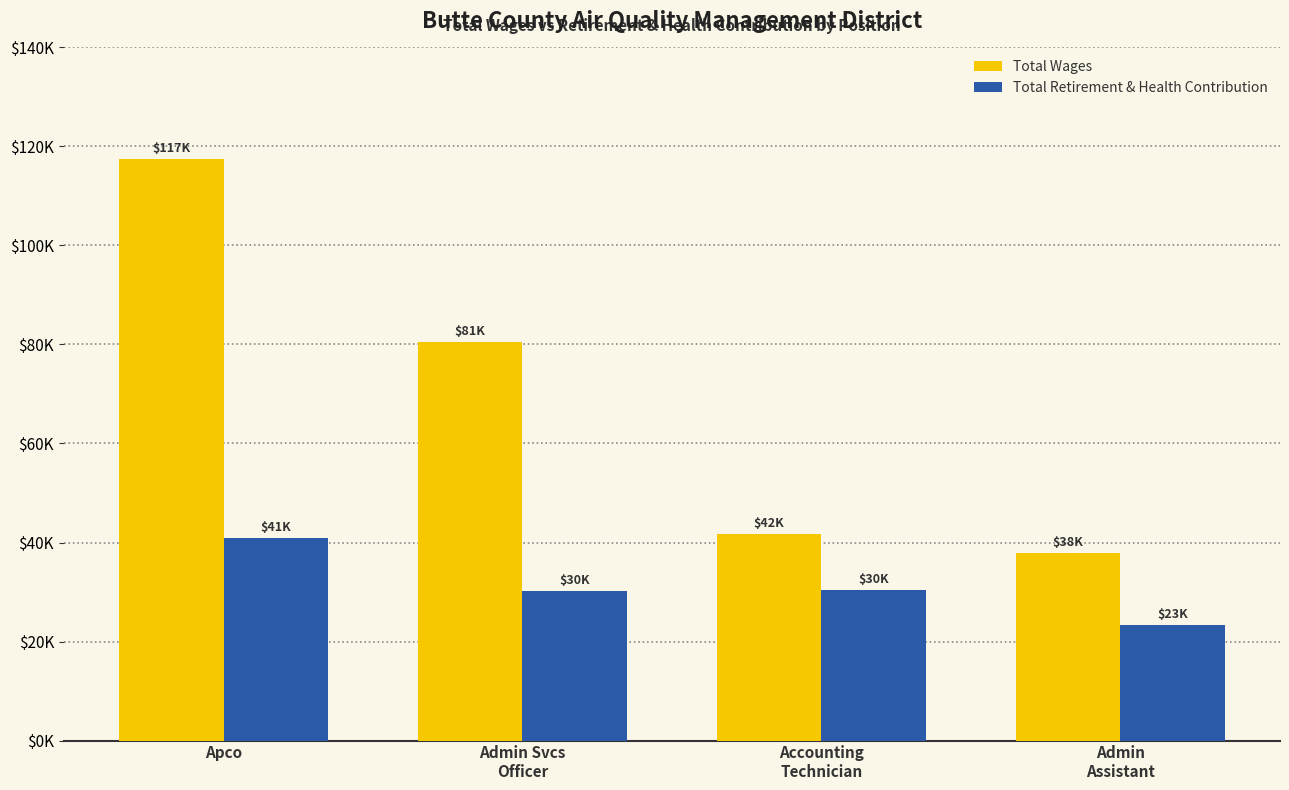

What is the label of the 4th bar from the left?

Admin
Assistant